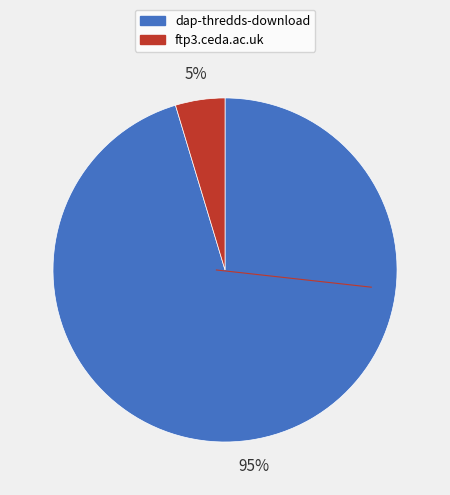

Which slice is the smallest?

ftp3.ceda.ac.uk